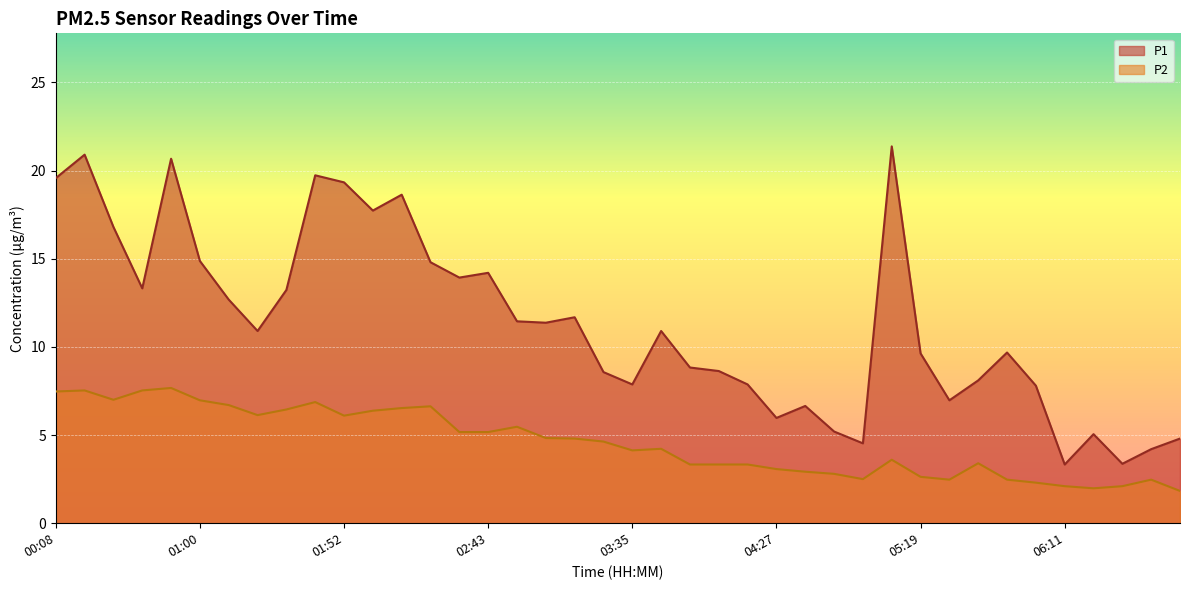

What is the maximum value for P1?

21.4